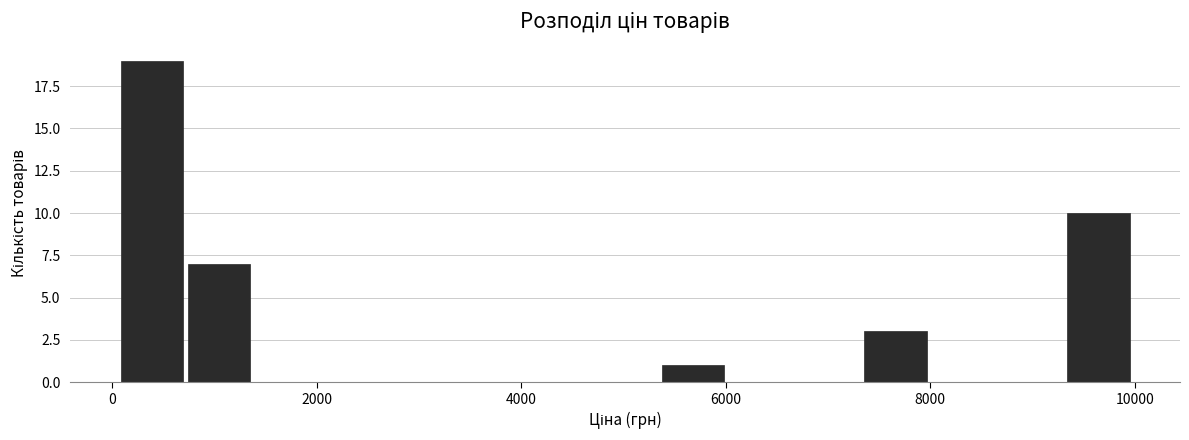

Read against the x-axis, roughly where is the centre of the tallest bar?

400